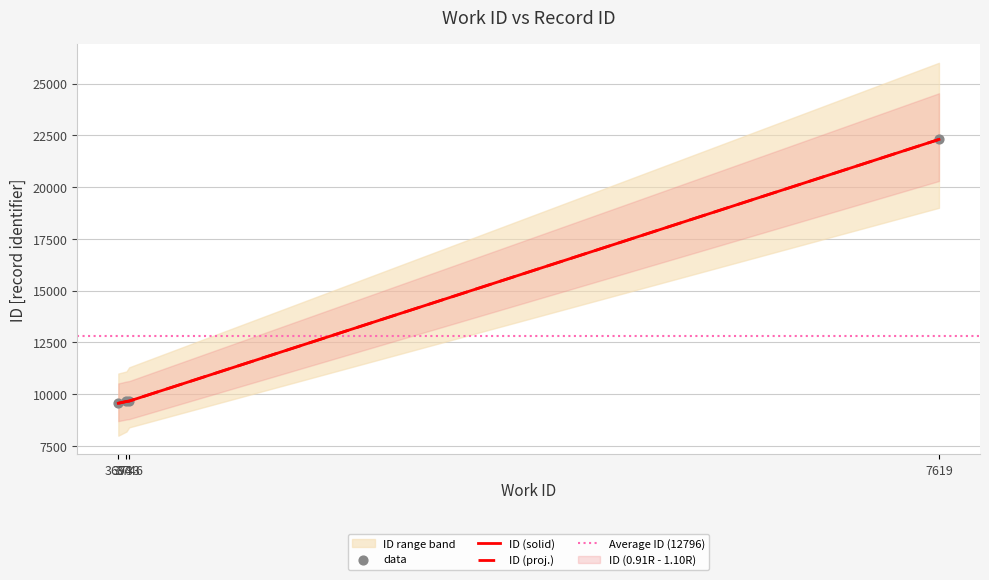

What is the change in value from 3694 to 7619?

+12736